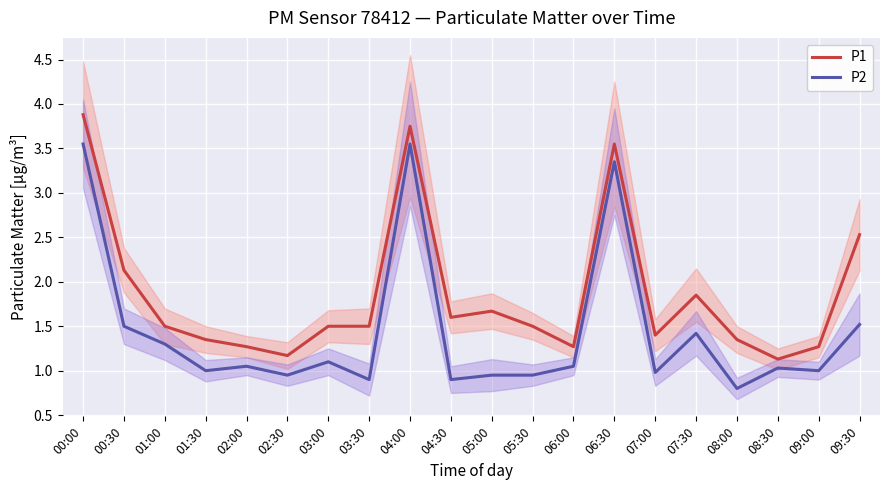

How many lines are shown in the chart?

2